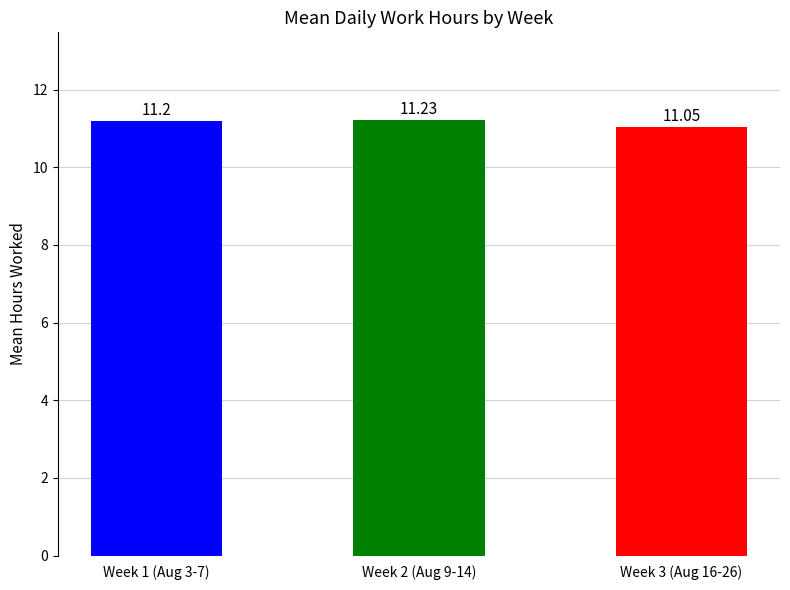

Count the values in the range 11 to 12.

3